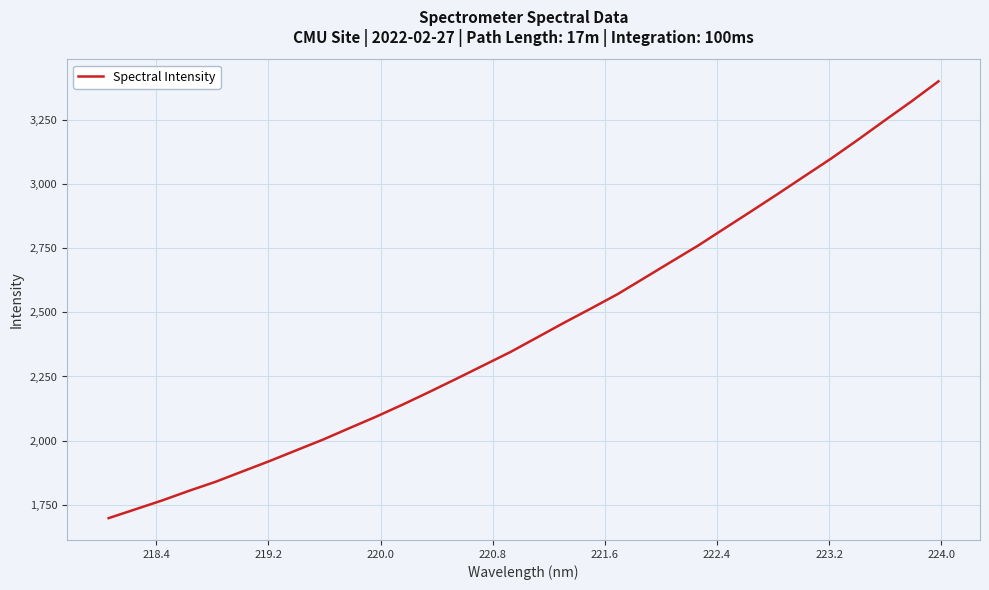

What is the difference between the maximum and minimum values?

1699.9